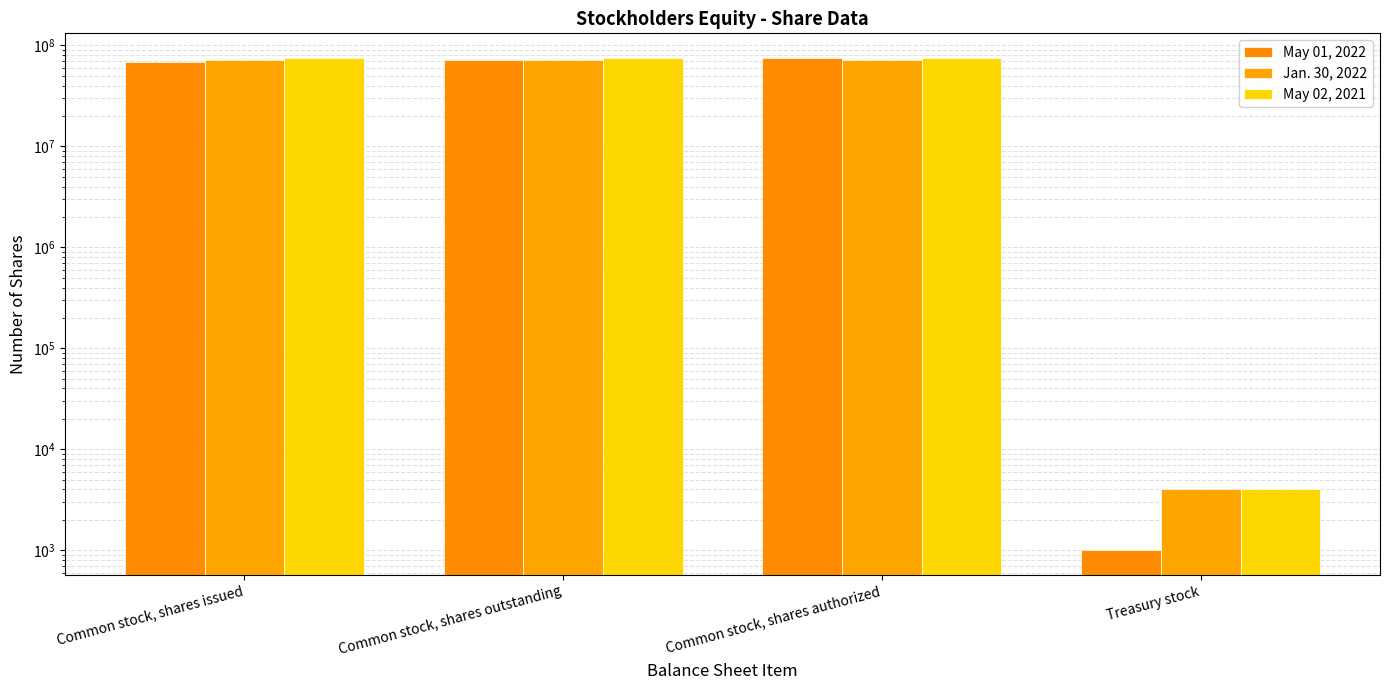

What position from the right is Treasury stock?

1